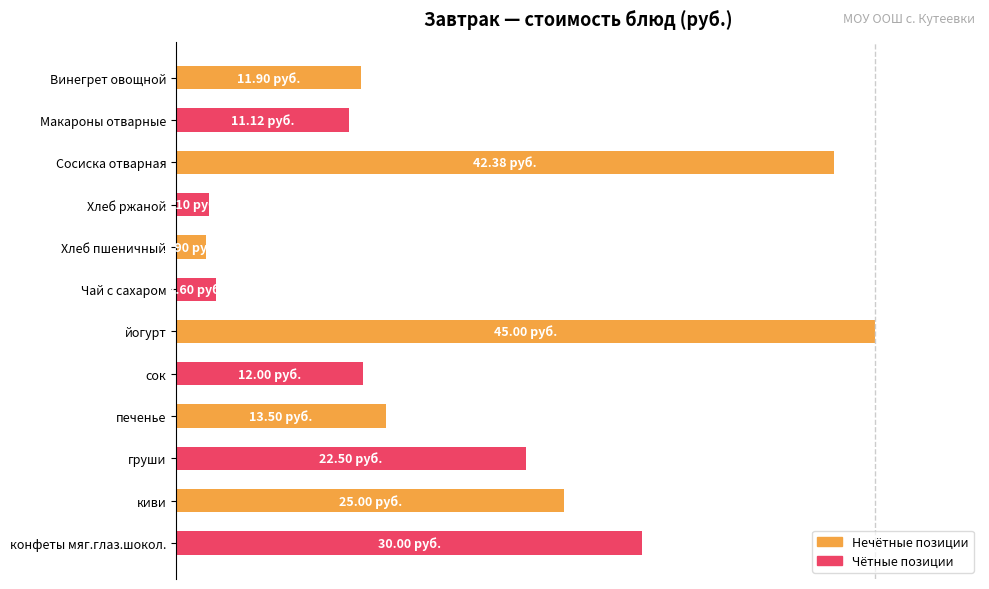

Are the bars horizontal?

Yes